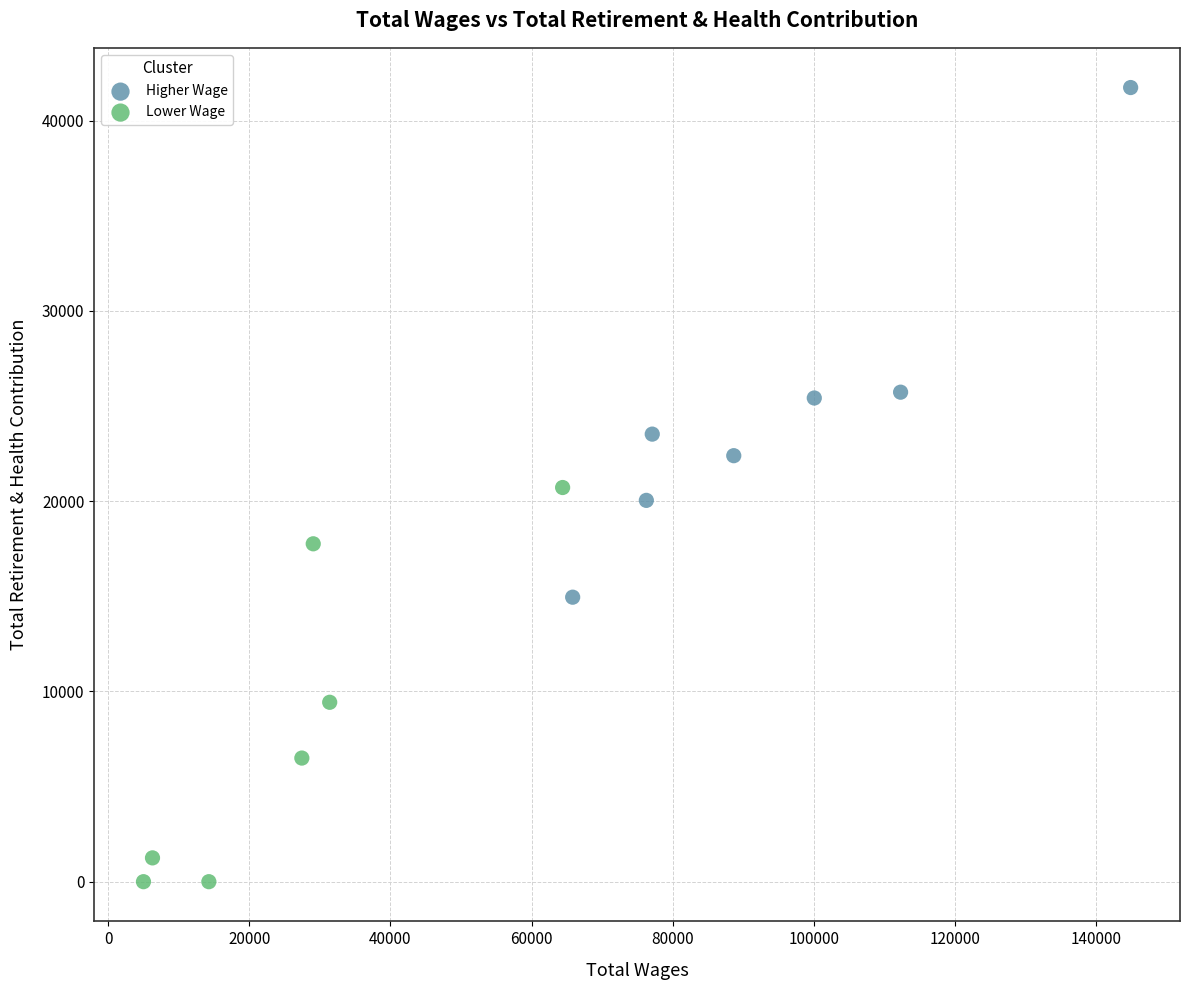

Which series reaches the maximum Y coordinate?

Higher Wage